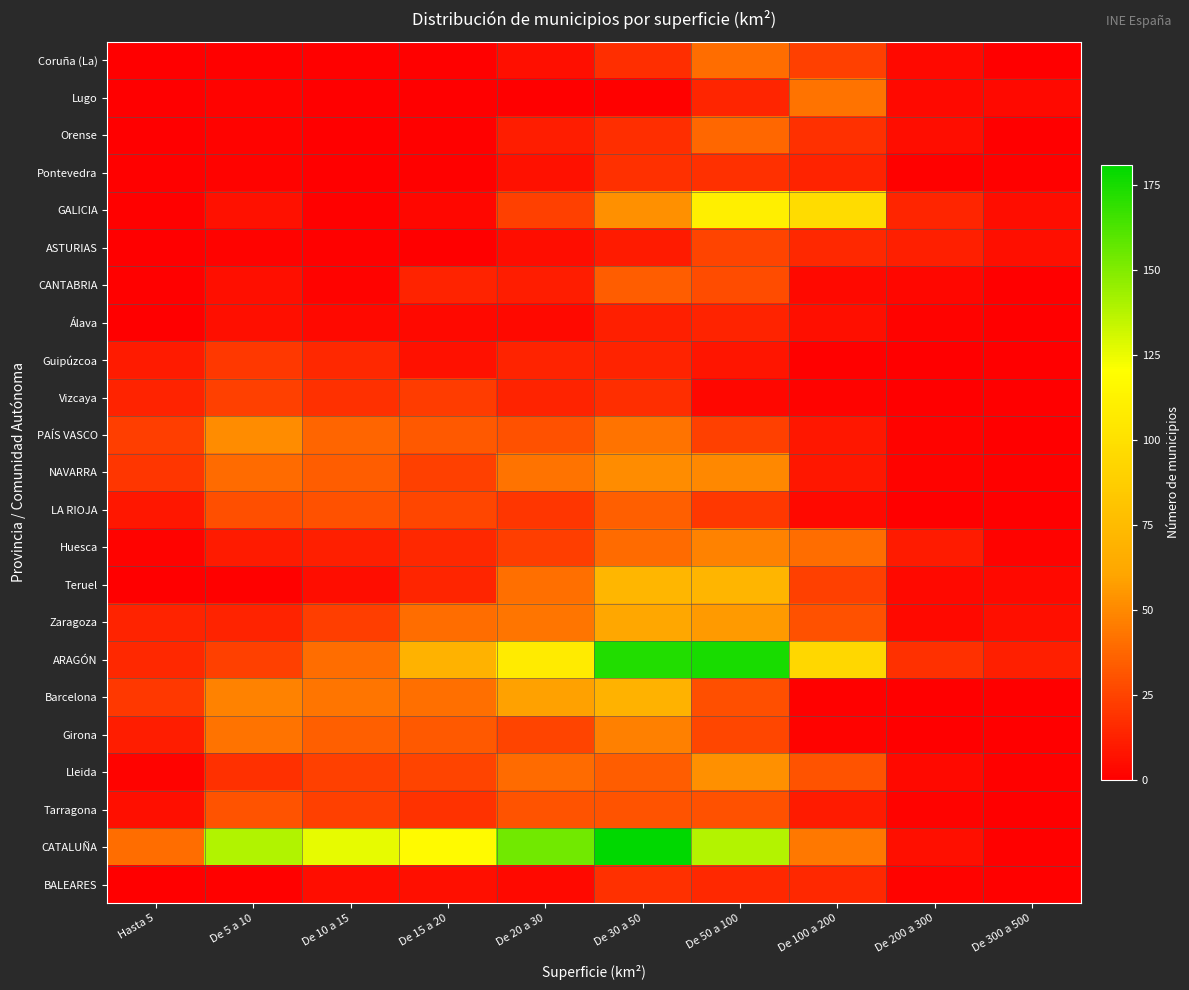

At how many categories does at least one series exceed 6?

10